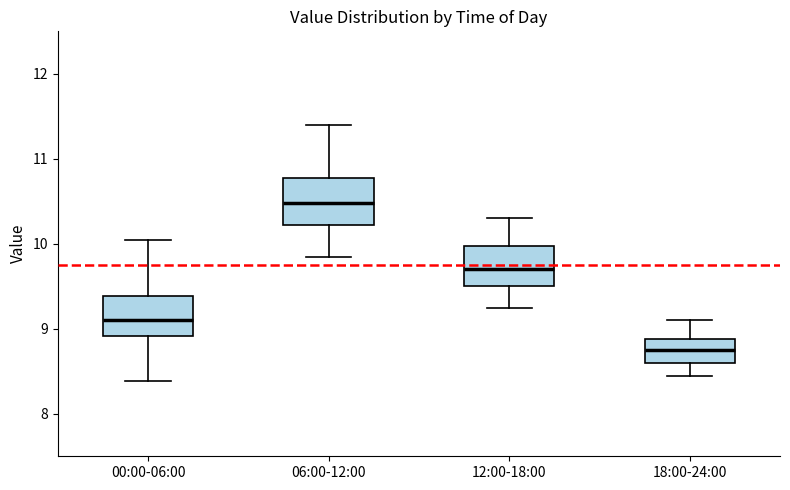

Reading left to right, read every box against the y-axis: the position of its median line, the range the box covers, and the ends of its whiskers. The values are not printed on the chart, so give them approximately, as read against the axis.

00:00-06:00: median 9.1, box 8.9 to 9.4, whiskers 8.4 to 10.1
06:00-12:00: median 10.5, box 10.2 to 10.8, whiskers 9.9 to 11.4
12:00-18:00: median 9.7, box 9.5 to 10.0, whiskers 9.3 to 10.3
18:00-24:00: median 8.8, box 8.6 to 8.9, whiskers 8.5 to 9.1